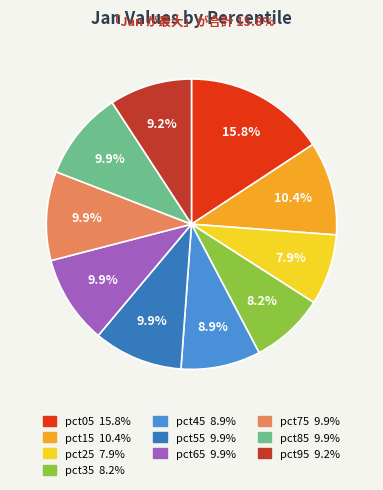

Is the sum of pct05 and pct85 greater than half?

No